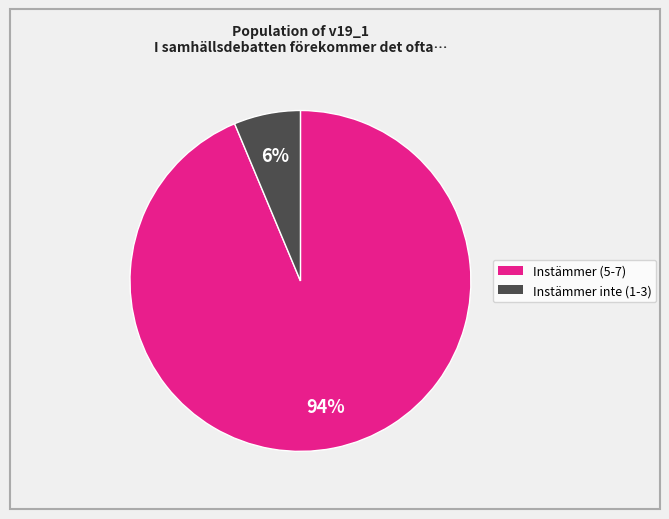

Count the number of slices in the pie.

2